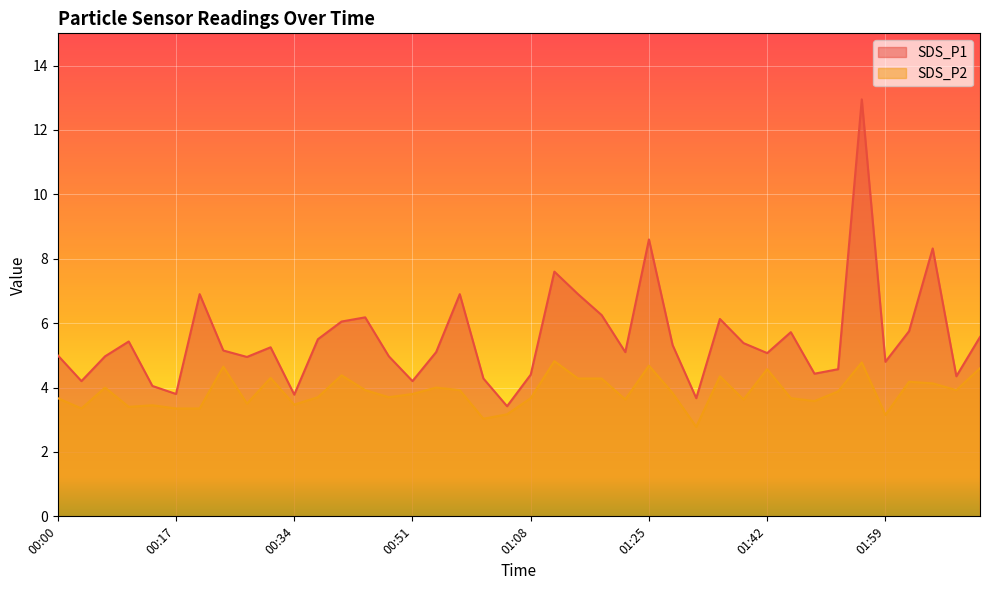

Where is the first local minimum for SDS_P2?

00:04